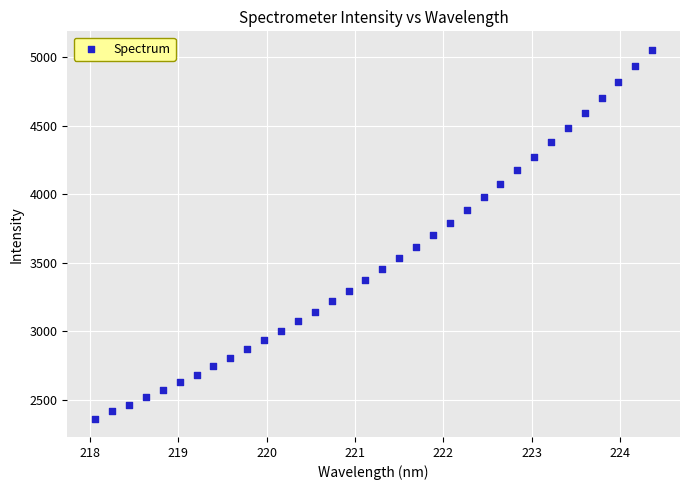

What is the range of X values (max minus min)?

6.3